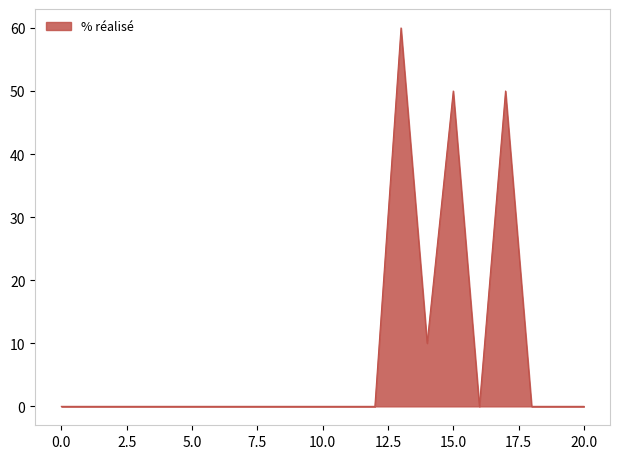

What is the difference between the maximum and minimum values?

60